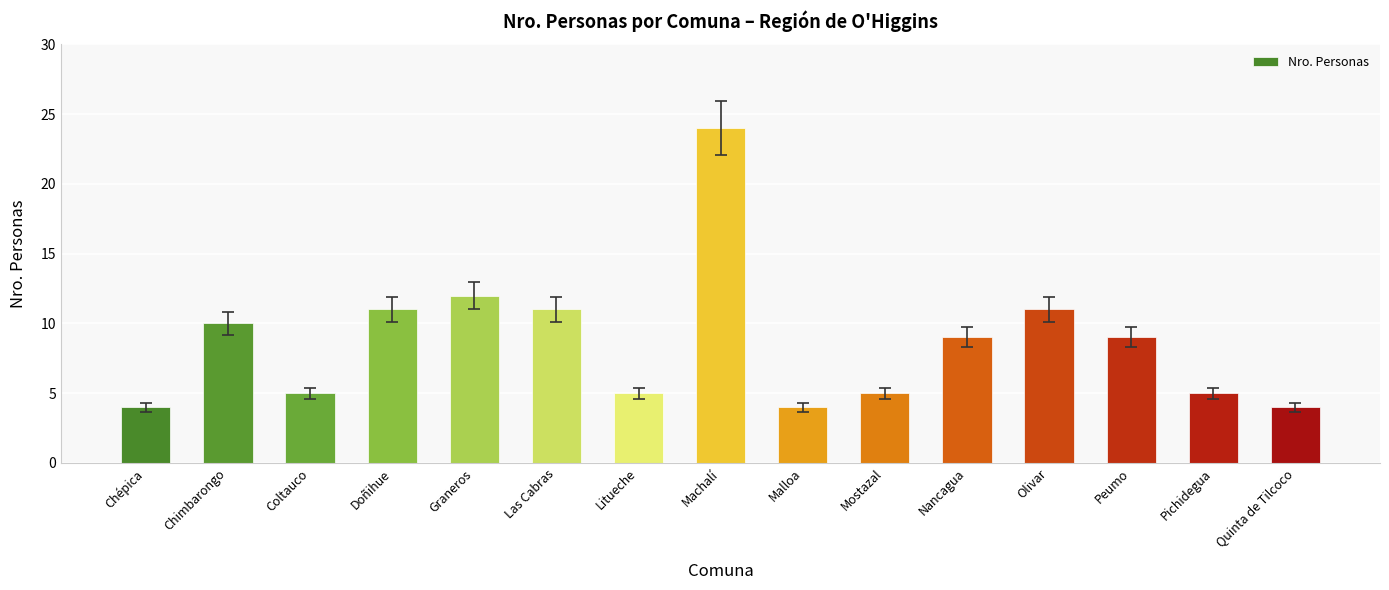

What is the greatest value displayed?

24